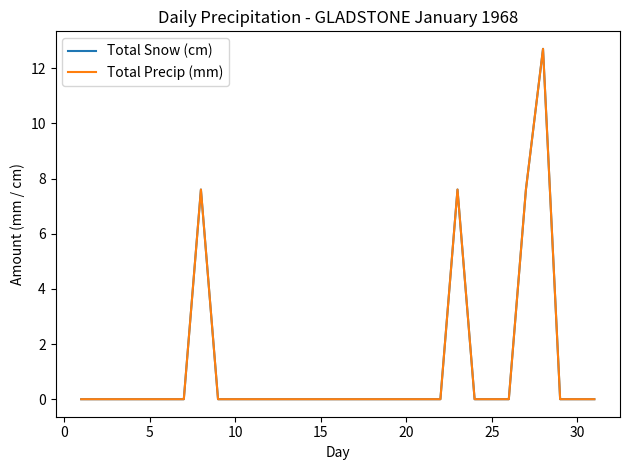

Does the chart display data point markers on the line(s)?

No